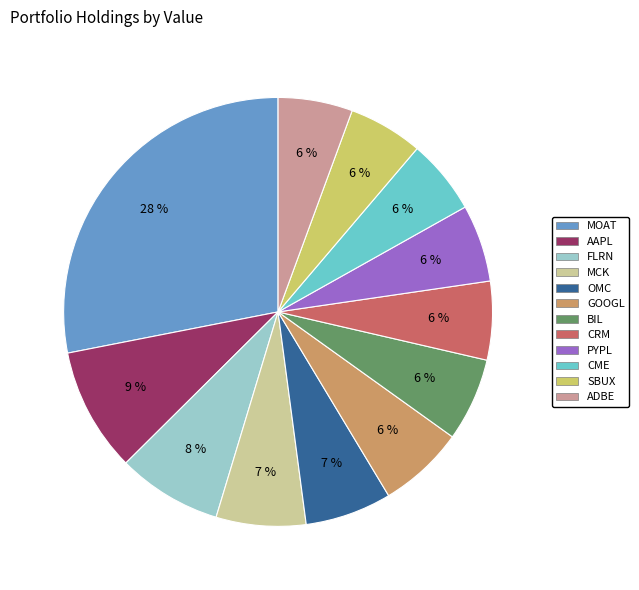

Between FLRN and MCK, which is larger?

FLRN